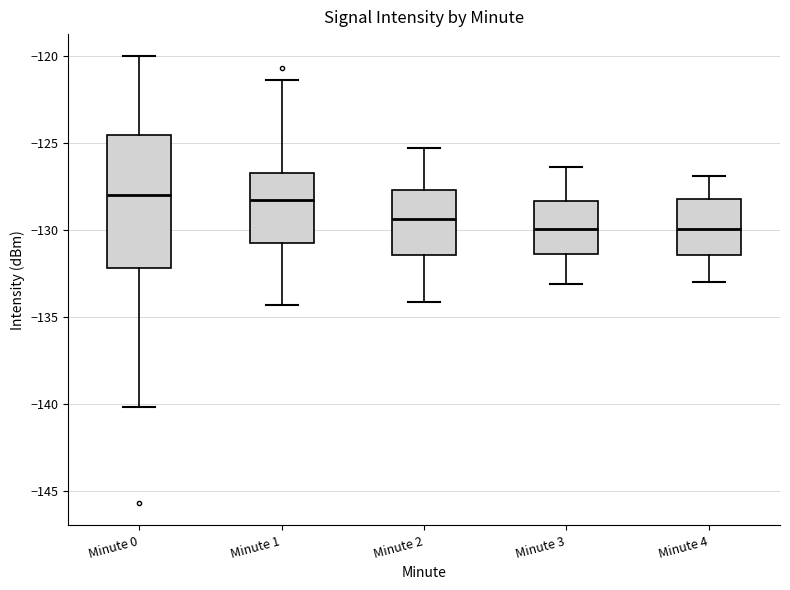

Reading left to right, transcribe this box plot: for each box, give where its median line is, the range the box spans, and where its two whiskers end, as read against the y-axis. The values are not printed on the chart, so give them approximately, as read against the axis.

Minute 0: median -128.0, box -132.0 to -124.5, whiskers -140.0 to -120.0
Minute 1: median -128.5, box -130.5 to -126.5, whiskers -134.5 to -121.5
Minute 2: median -129.5, box -131.5 to -127.5, whiskers -134.0 to -125.5
Minute 3: median -130.0, box -131.5 to -128.5, whiskers -133.0 to -126.5
Minute 4: median -130.0, box -131.5 to -128.0, whiskers -133.0 to -127.0